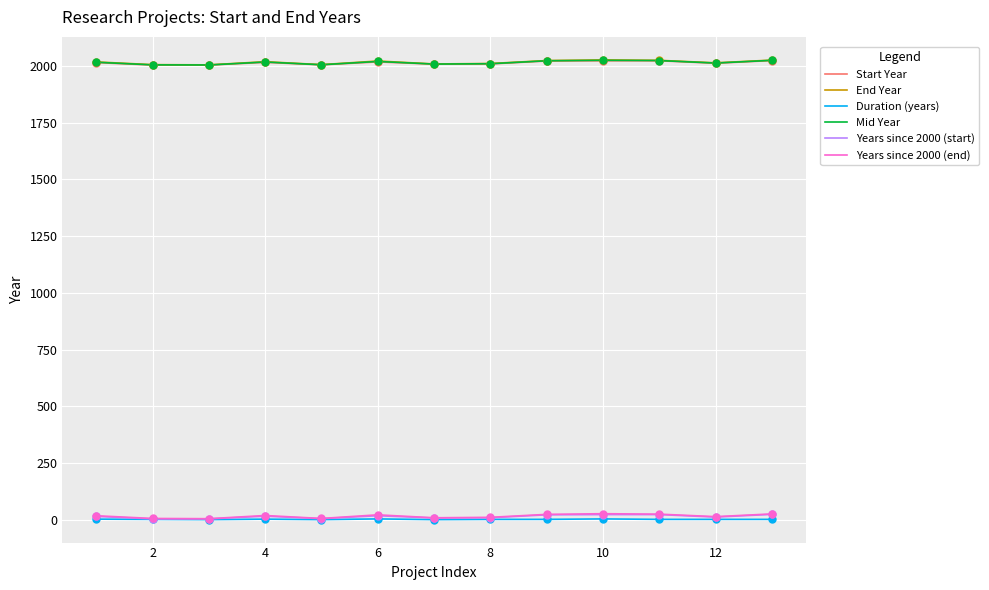

At how many categories does at least one series exceed 1247?

13